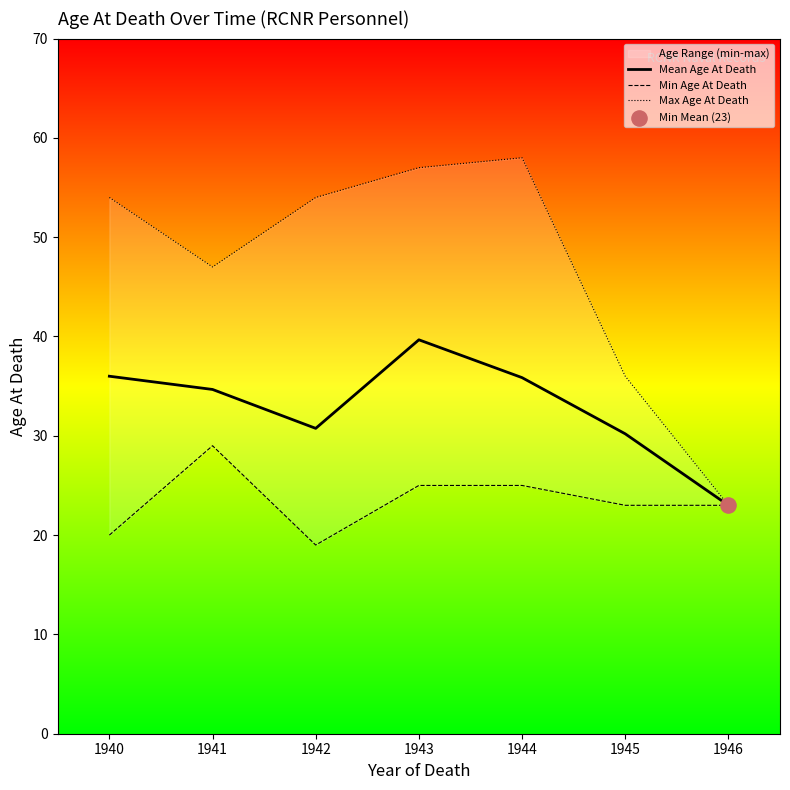

Is it true that Mean Age At Death equals 5.3 at 1946?

False